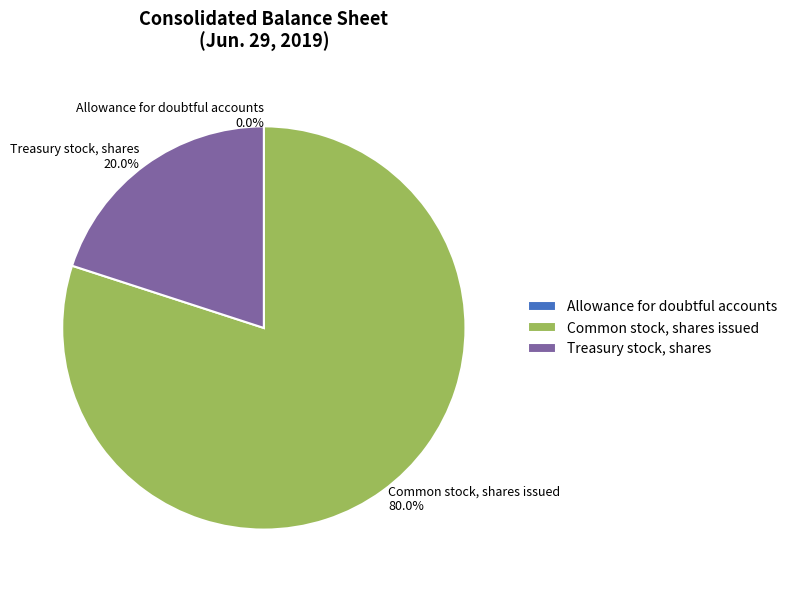

Which slice represents more than half of the pie?

Common stock, shares issued